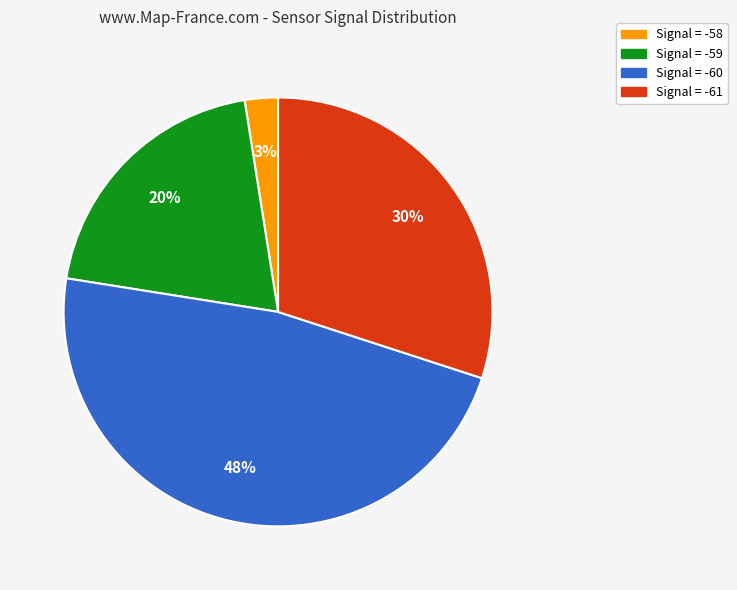

Is there a majority slice in this chart?

No